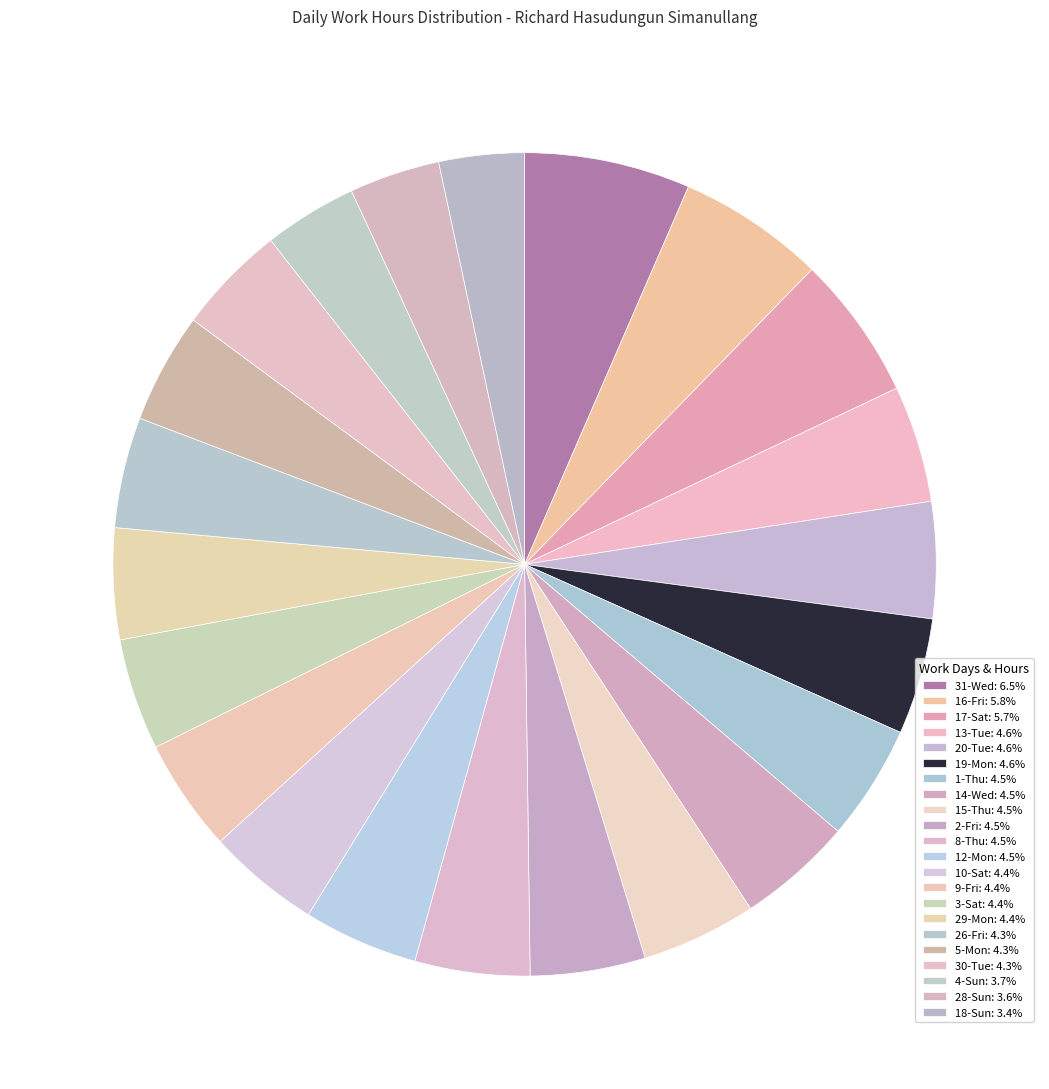

To the nearest percent, what is the difference between the largest and smallest slice percentages?

3%